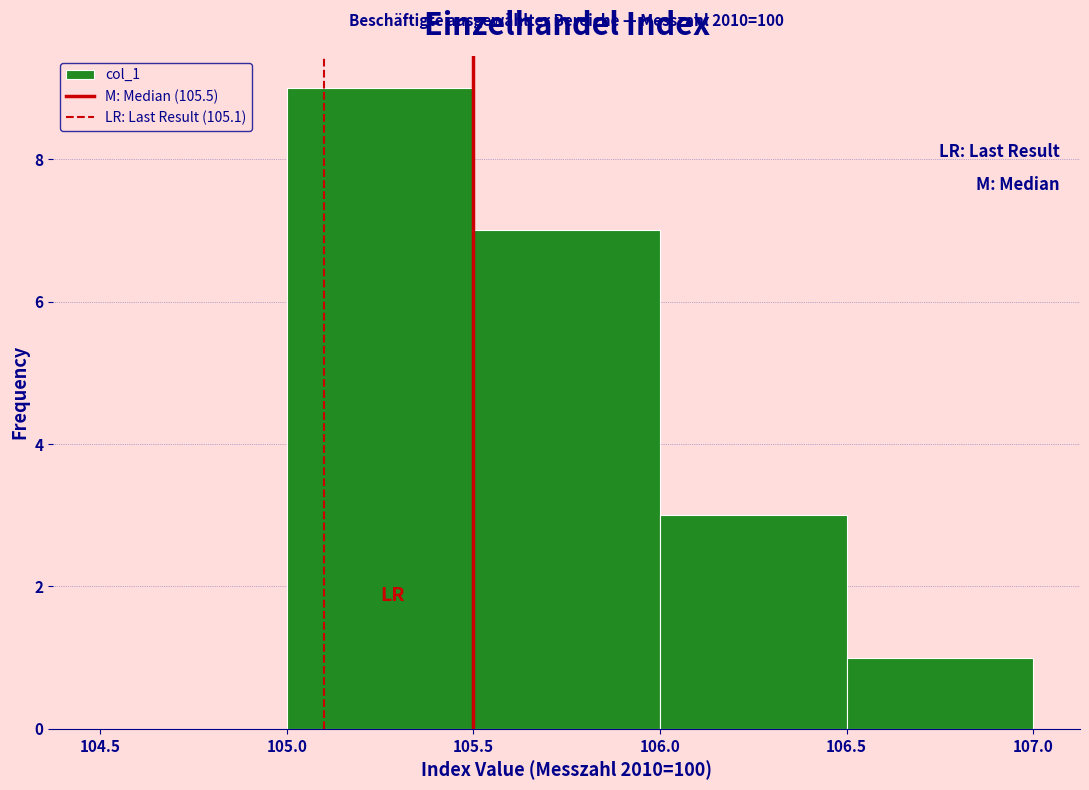

Which range on the x-axis has the tallest bar?

105.0 to 105.5